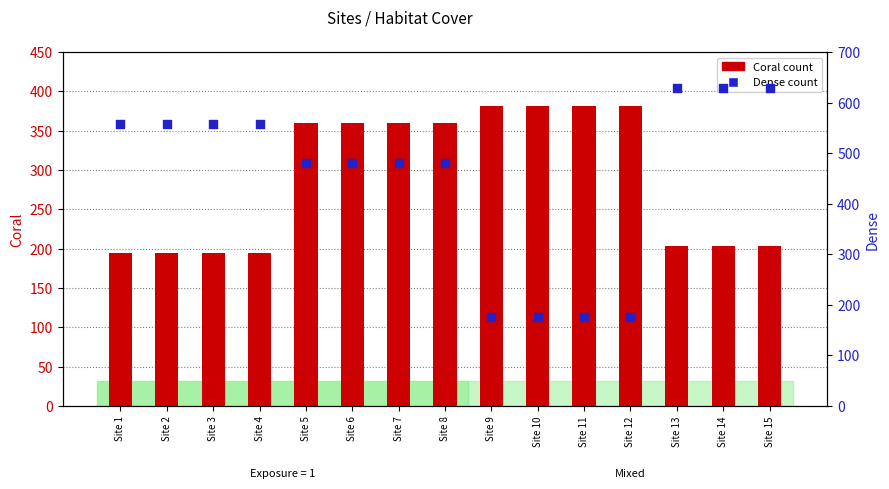

Which series contains the highest Y value?

Dense